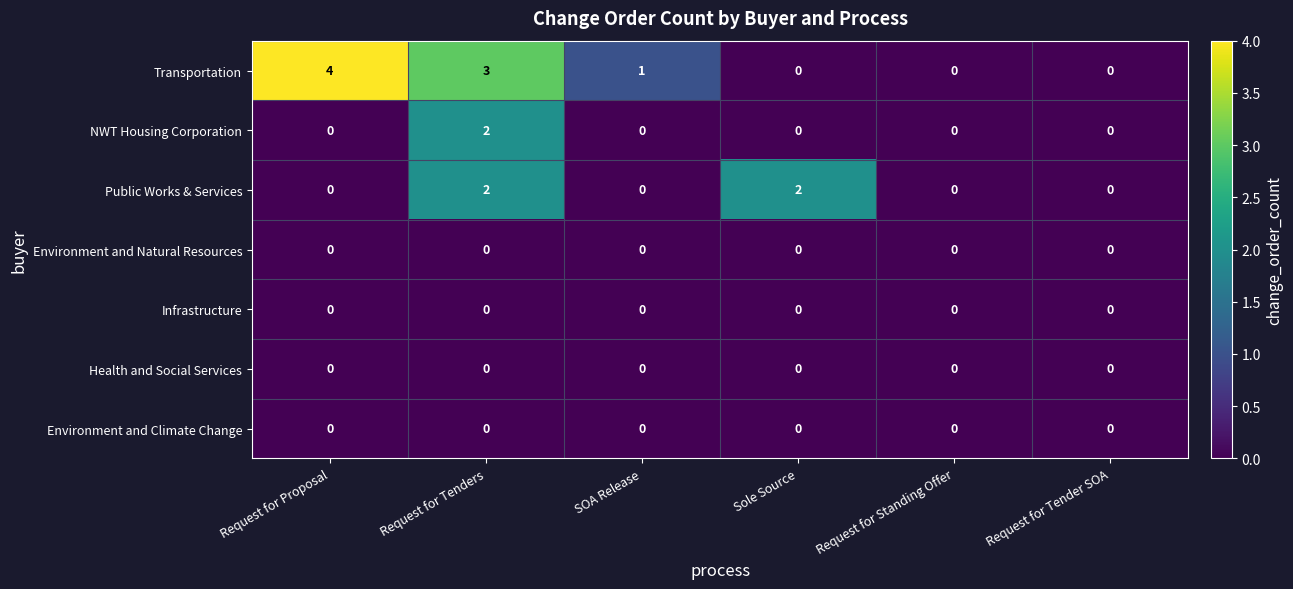

At which category is the sum across all series the highest?

Request for Tenders